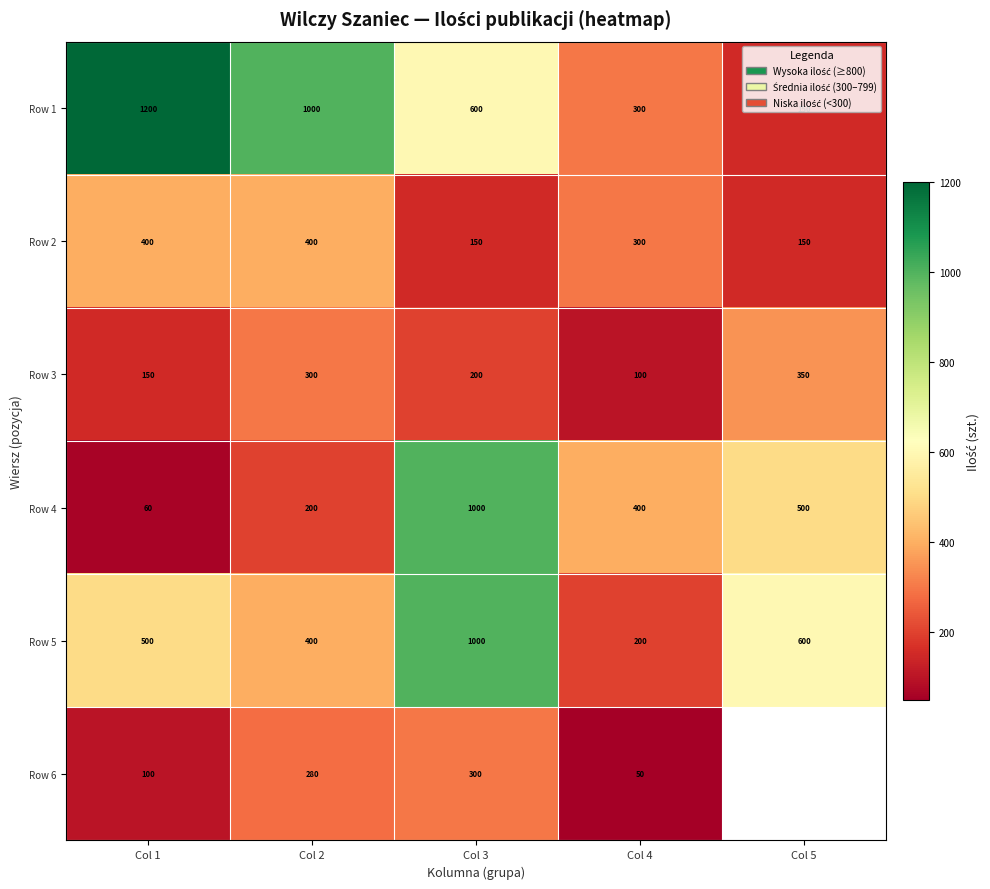

Is it true that Row 3 equals 196 at Col 2?

False